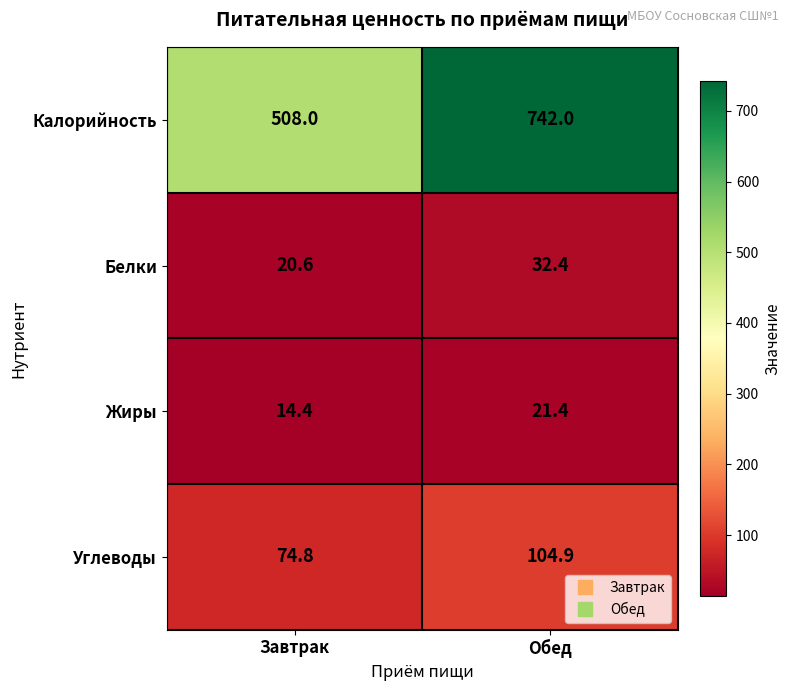

At how many categories does at least one series exceed 384?

2